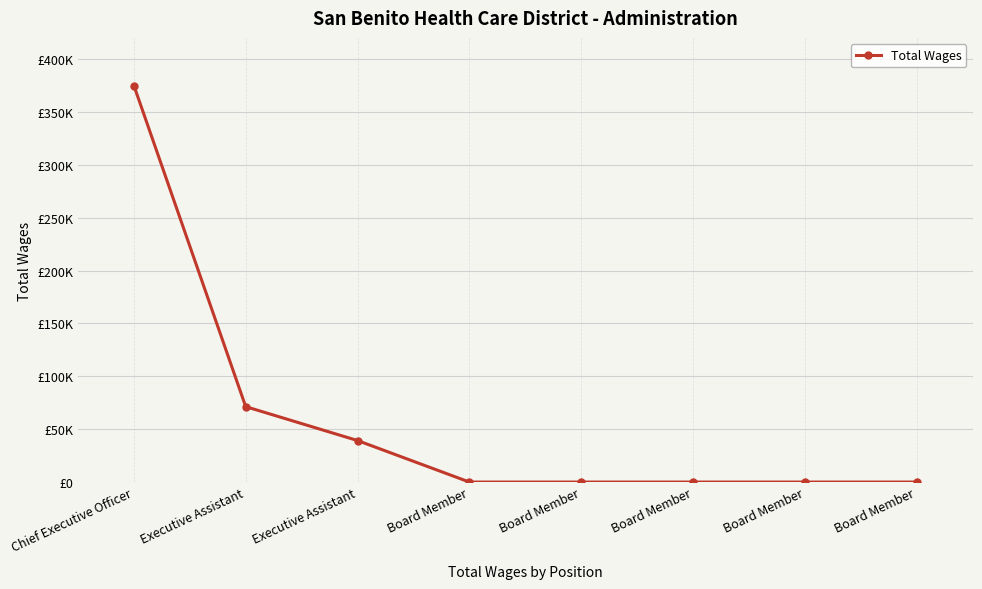

Rank the categories by value from highest to lowest.

Chief Executive Officer, Executive Assistant, Executive Assistant, Board Member, Board Member, Board Member, Board Member, Board Member